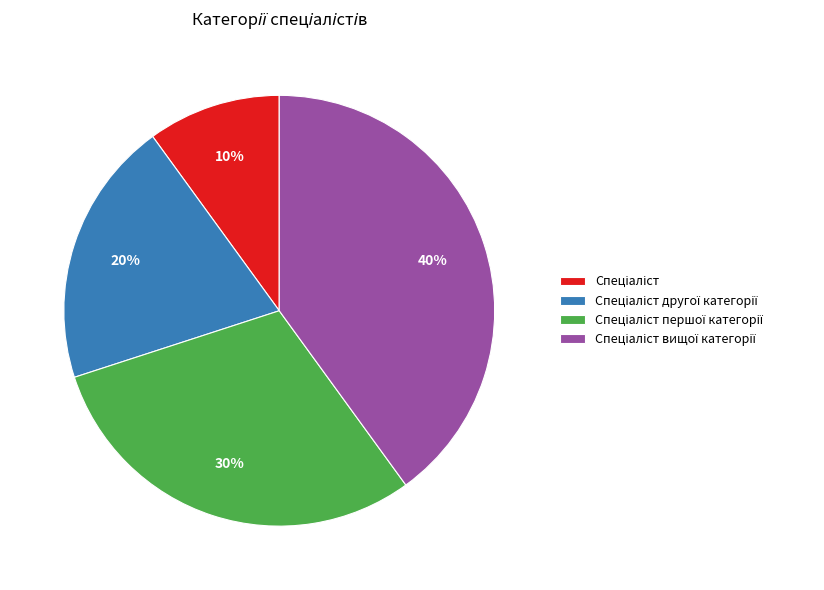

Is there any slice that represents more than half of the pie?

No